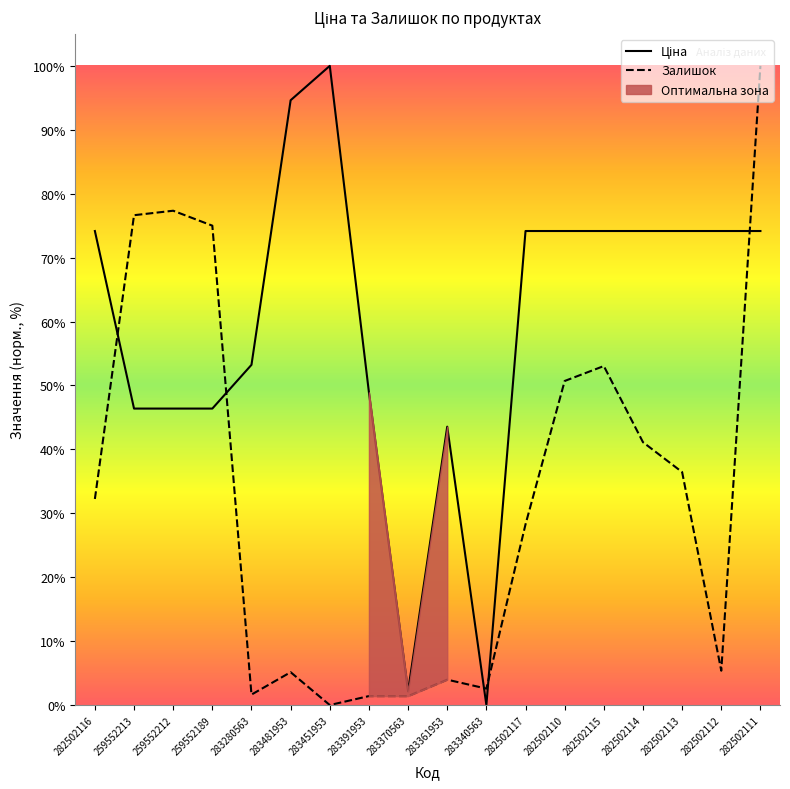

Reading left to right, what are all the values shown in this chart?

Ціна: 282502116=74.2	259552213=46.4	259552212=46.4	259552189=46.4	283280563=53.2	283481953=94.6	283451953=100.0	283391953=48.9	283370563=2.2	283361953=43.5	283340563=0.0	282502117=74.2	282502110=74.2	282502115=74.2	282502114=74.2	282502113=74.2	282502112=74.2	282502111=74.2
Залишок: 282502116=32.2	259552213=76.6	259552212=77.3	259552189=75.0	283280563=1.6	283481953=5.1	283451953=0.0	283391953=1.4	283370563=1.4	283361953=4.0	283340563=2.6	282502117=28.3	282502110=50.7	282502115=53.0	282502114=41.1	282502113=36.4	282502112=5.4	282502111=100.0